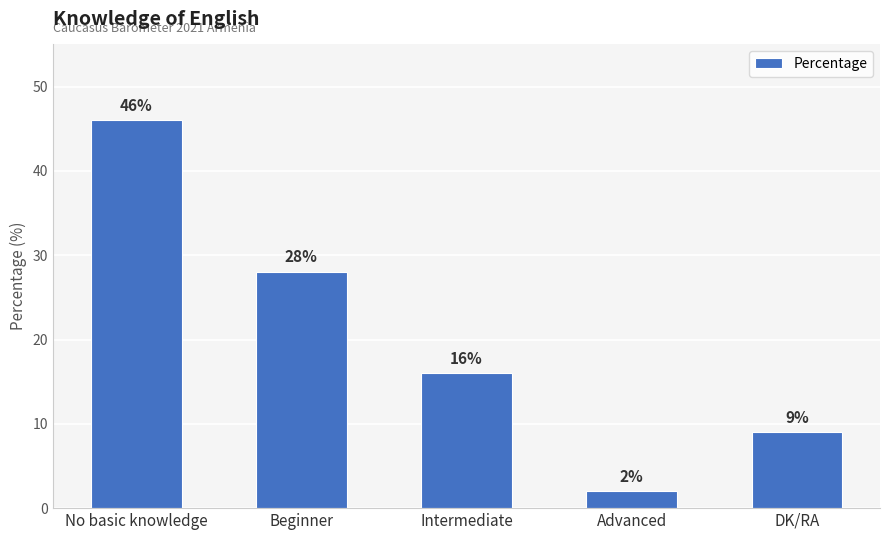

Reading right to left, transcribe all the data shown in this chart.

DK/RA=9	Advanced=2	Intermediate=16	Beginner=28	No basic knowledge=46